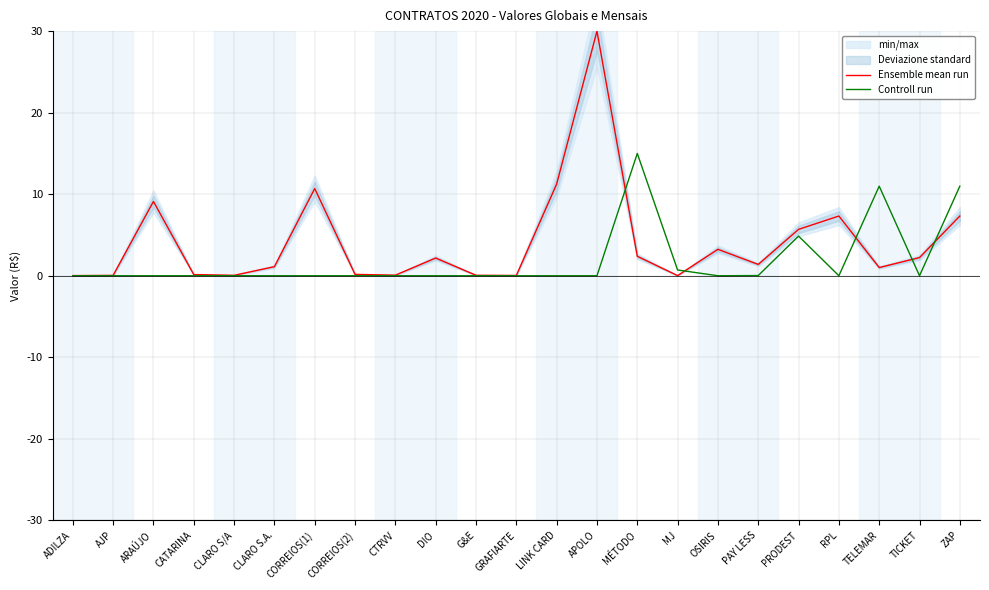

What position from the left is MÉTODO?

15